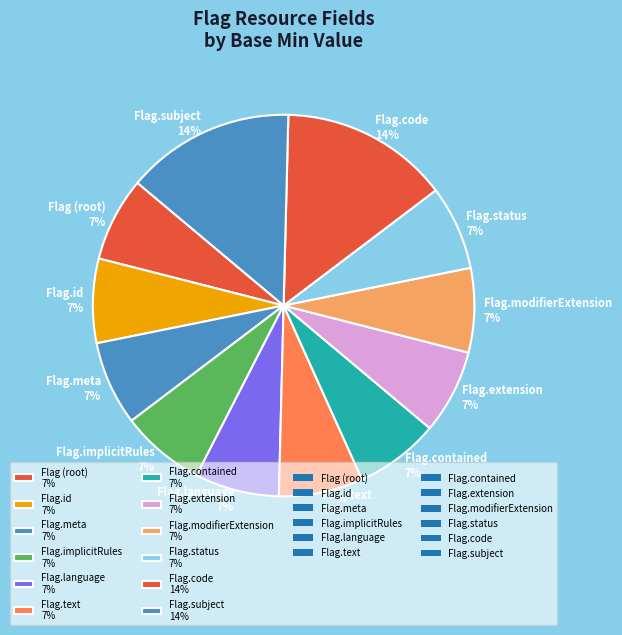

Do Flag.contained 7% and Flag.code 14% together represent more than half of the pie?

No